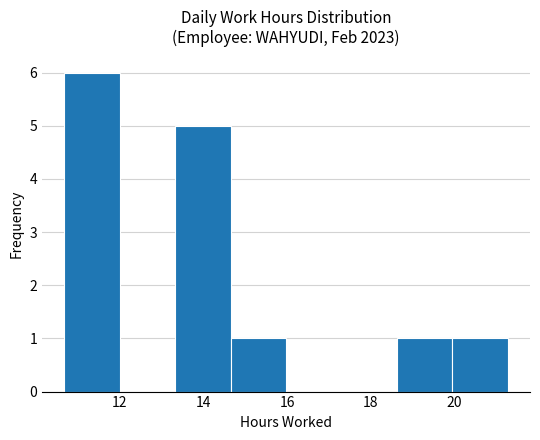

Reading left to right, transcribe this chart: for each bar, give the range it covers on the x-axis and its height. Neither the bar edges nor the heights are printed on the chart, so give them approximately, as read against the axes.

10.6 to 12.0: 6
12.0 to 13.4: 0
13.4 to 14.6: 5
14.6 to 16.0: 1
16.0 to 17.4: 0
17.4 to 18.6: 0
18.6 to 20.0: 1
20.0 to 21.2: 1